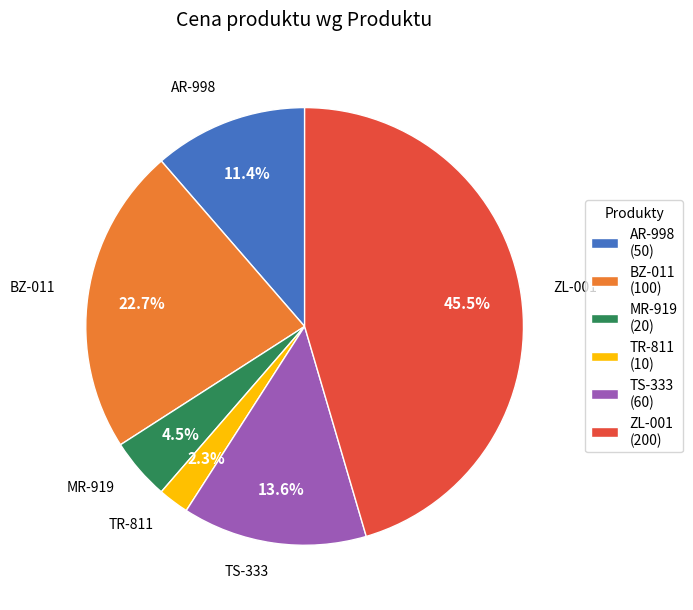

To the nearest percent, what is the difference between the largest and smallest slice percentages?

43%